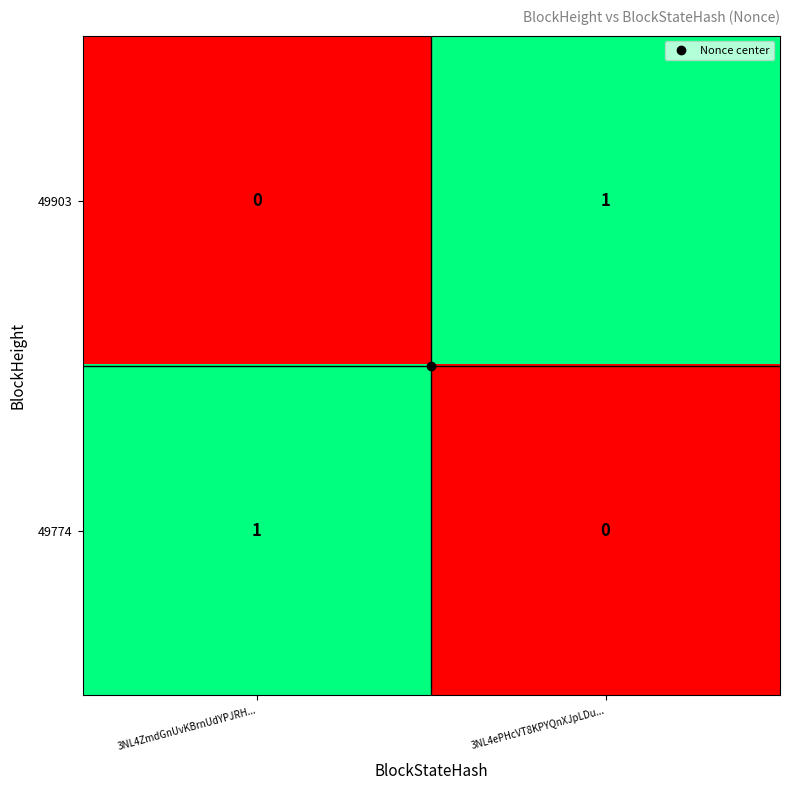

True or false: 49774 has a value of 0 at 3NL4ePHcVT8KPYQnXJpLDu....

True